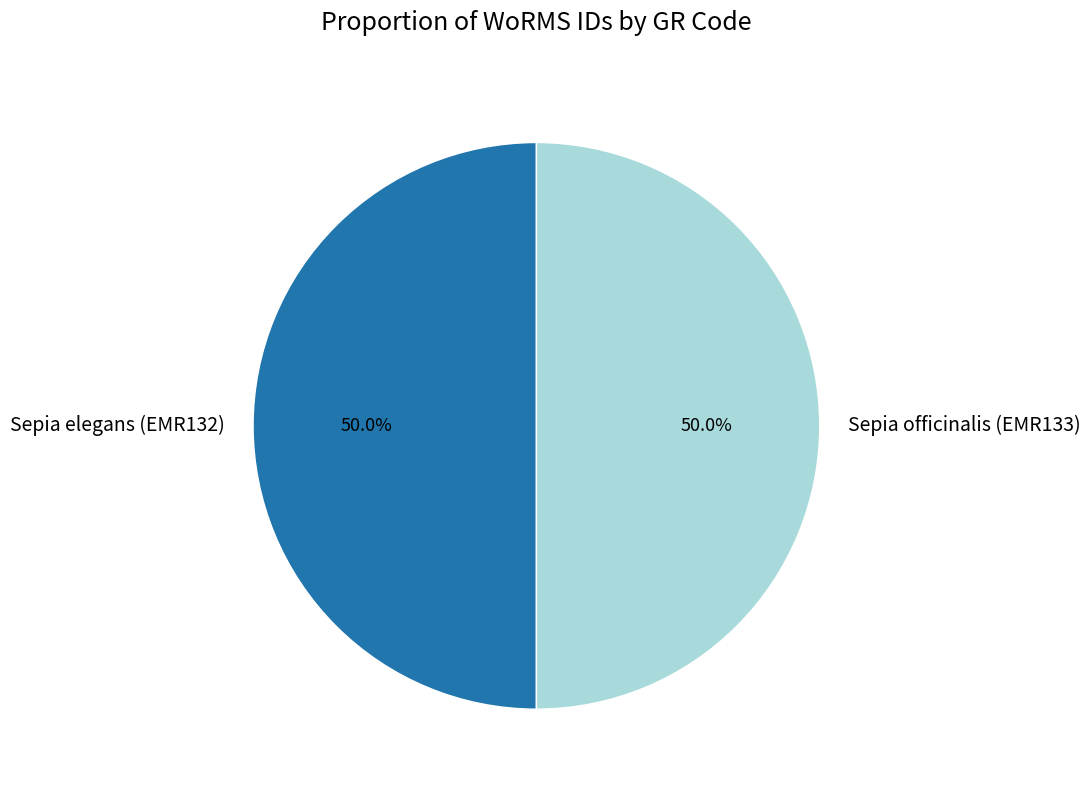

What is the total percentage of Sepia officinalis (EMR133) and Sepia elegans (EMR132)?

100.0%